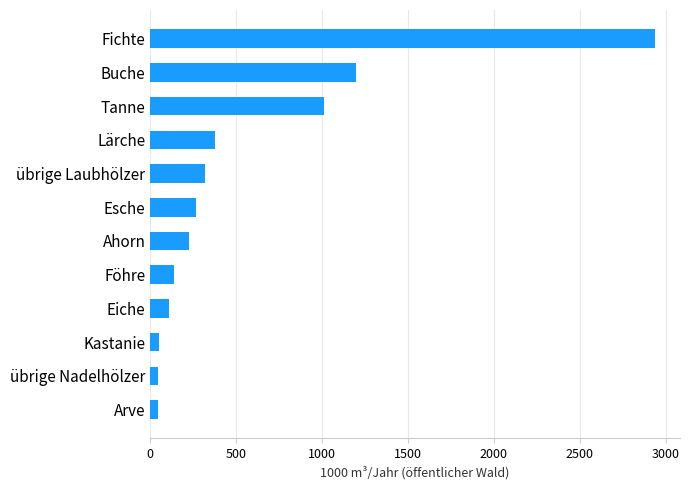

True or false: the data shows 96 at Ahorn.

False